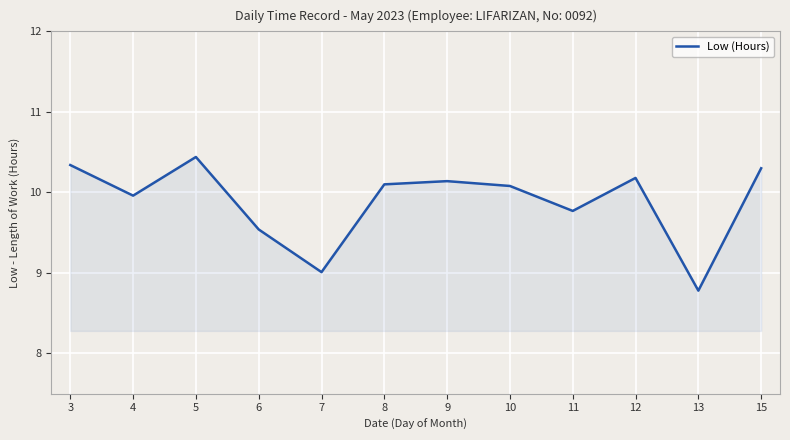

The chart shows a value of 10.3 at 3. True or false?

True